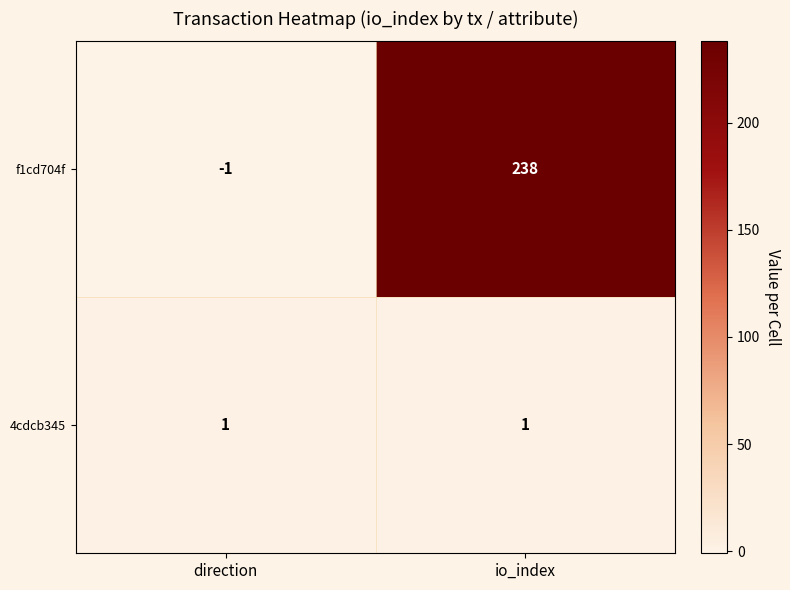

Is it true that 4cdcb345 equals 1 at io_index?

True